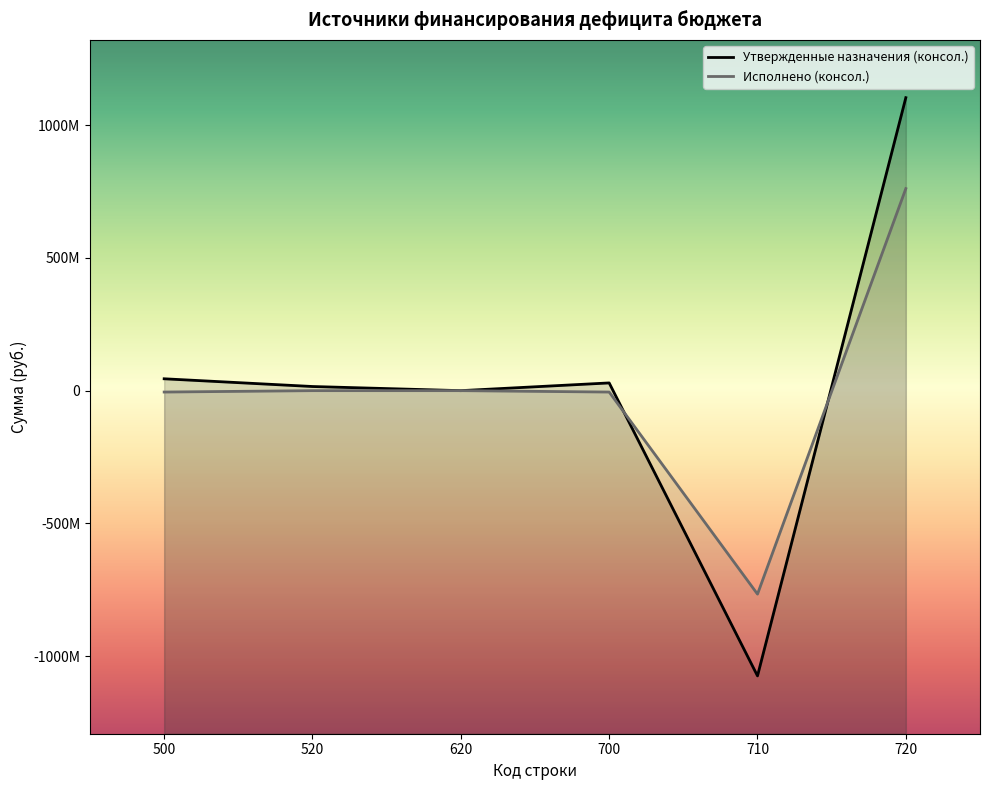

Does the chart have visible grid lines?

No